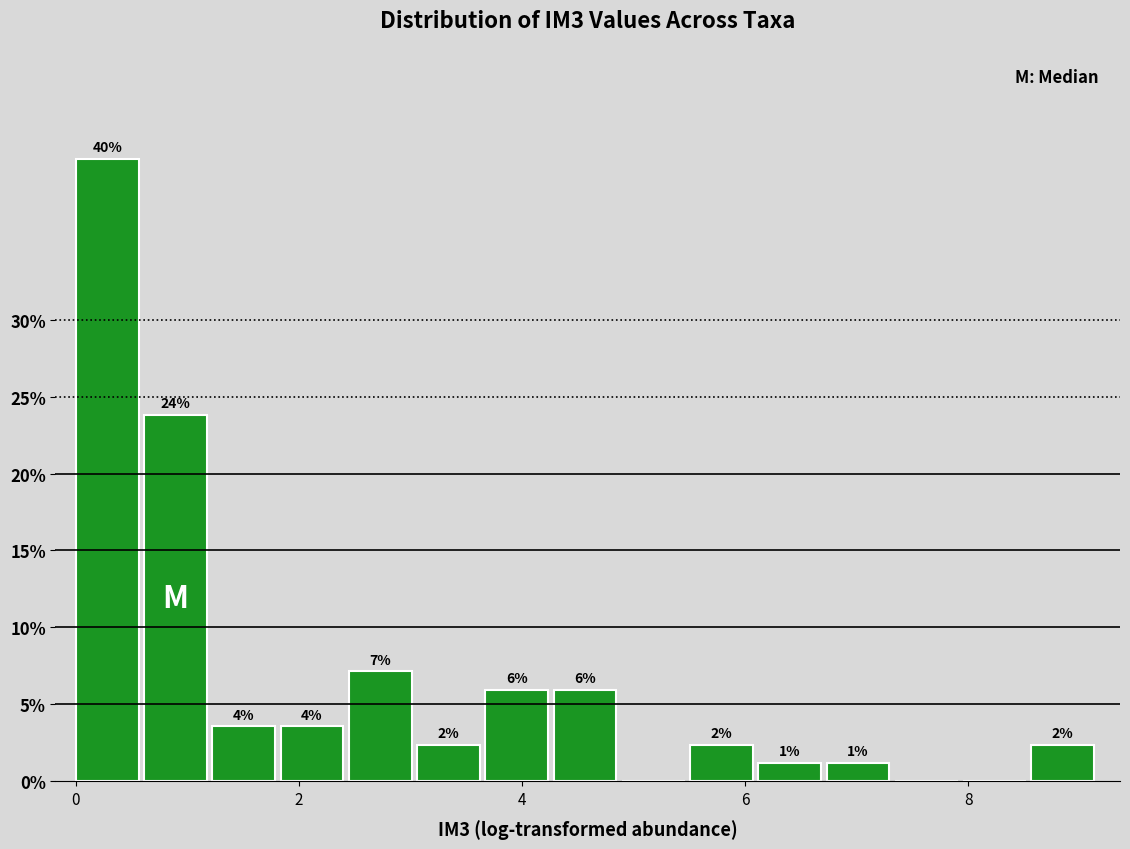

Around what value on the x-axis is the tallest bar? Give the approximate position of its centre, as read against the axis.

0.2